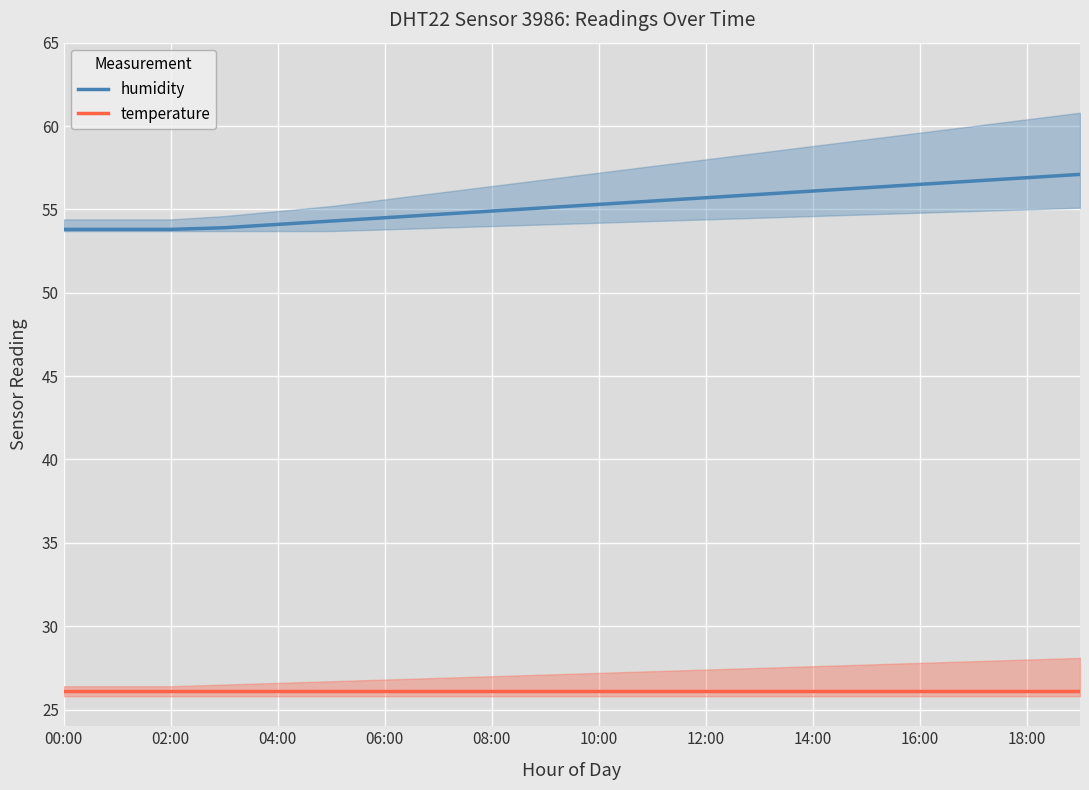

Is it true that humidity equals 17.5 at 00:00?

False